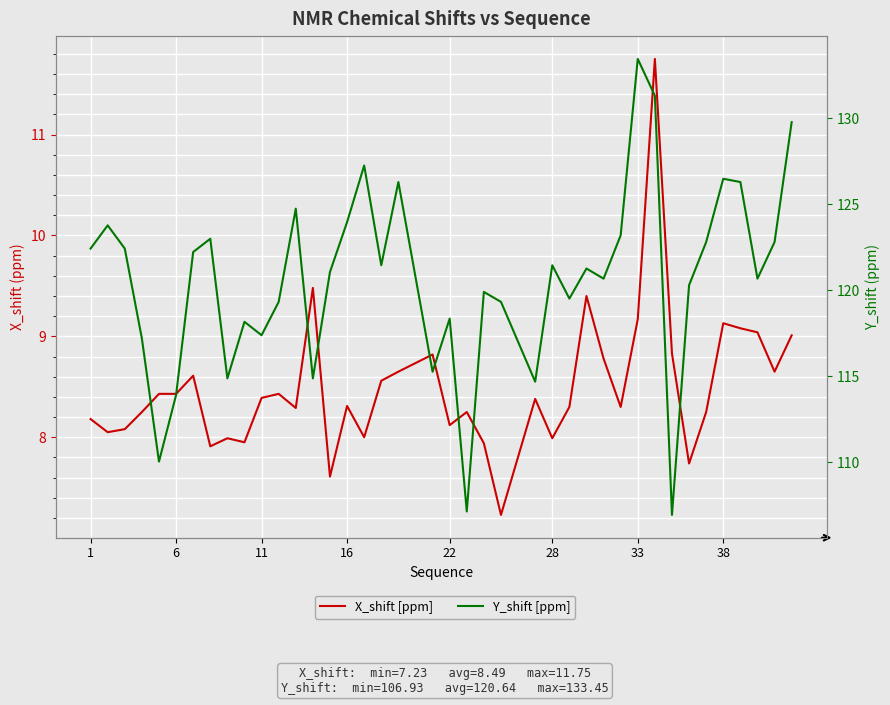

Is the value of Y_shift [ppm] at 24 greater than the value of X_shift [ppm] at 28?

Yes